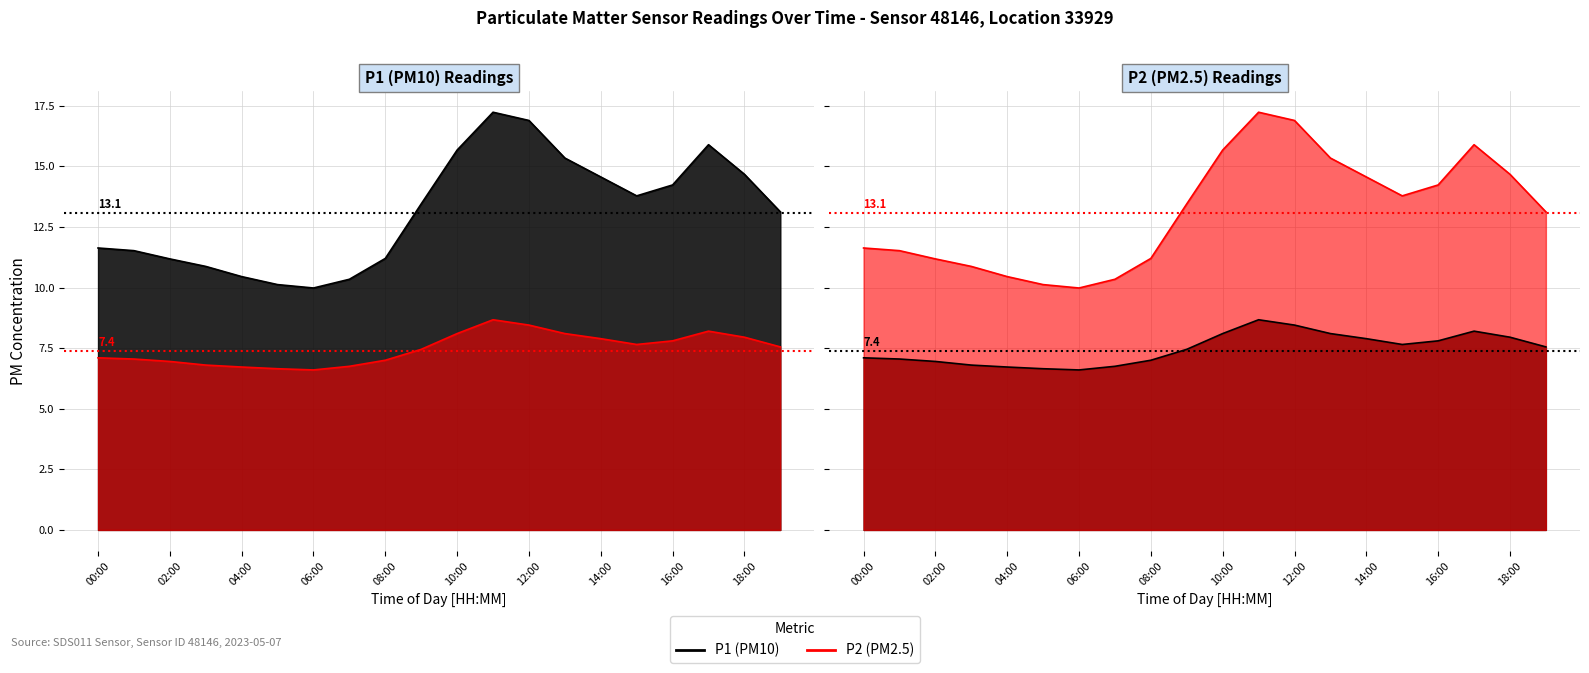

In P1 Active, how many points are higher than both neighbors (excluding endpoints)?

2